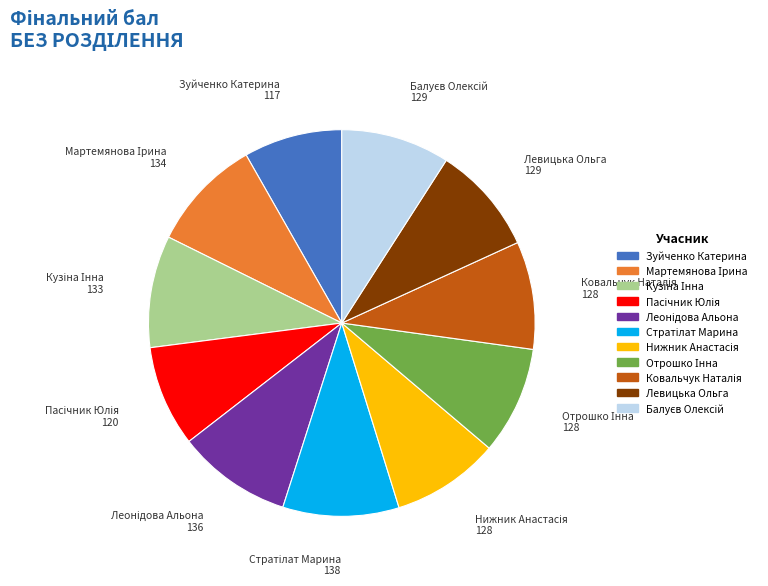

Is there a majority slice in this chart?

No